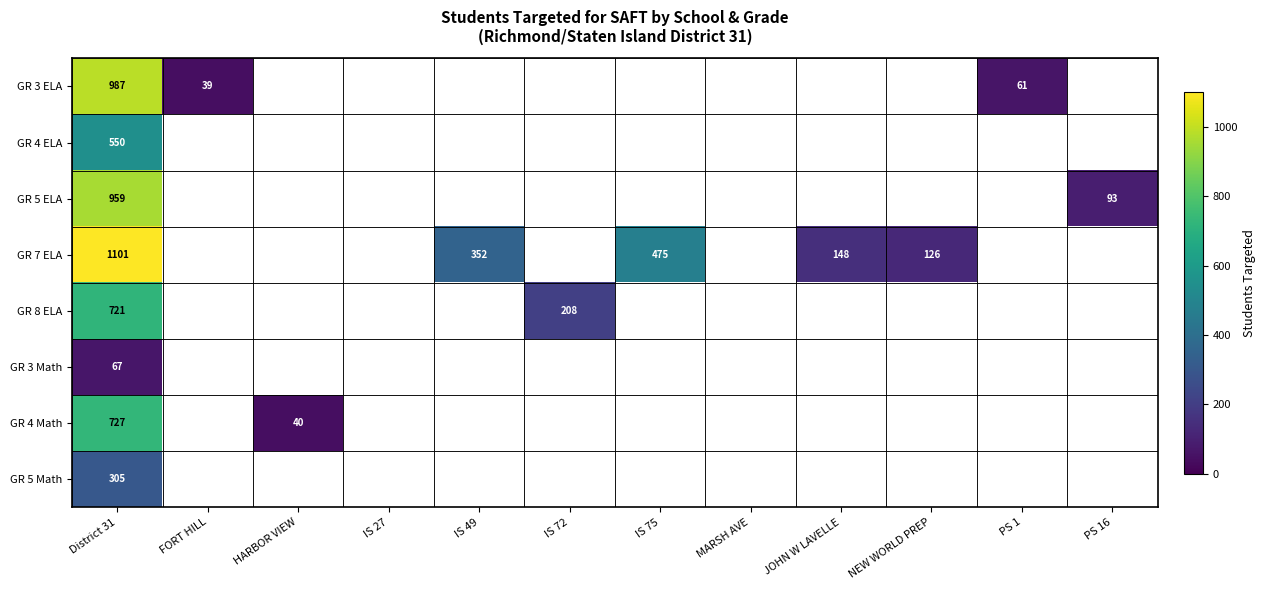

The GR 5 ELA series shows 1527 at District 31. True or false?

False